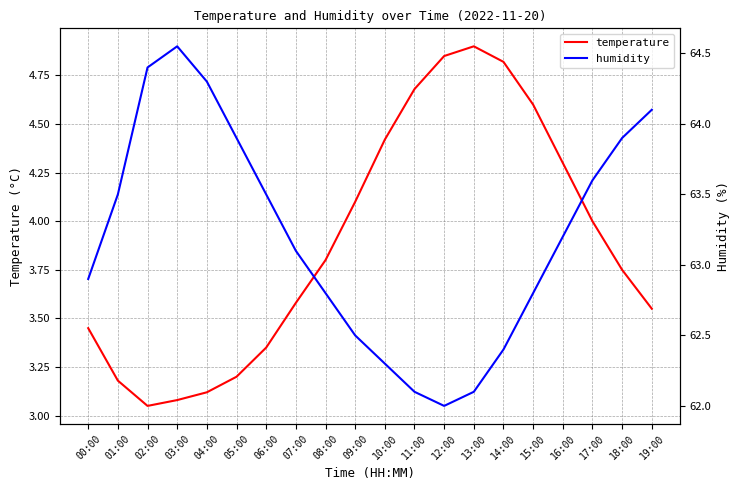

How many values in the humidity series are below 63?

9